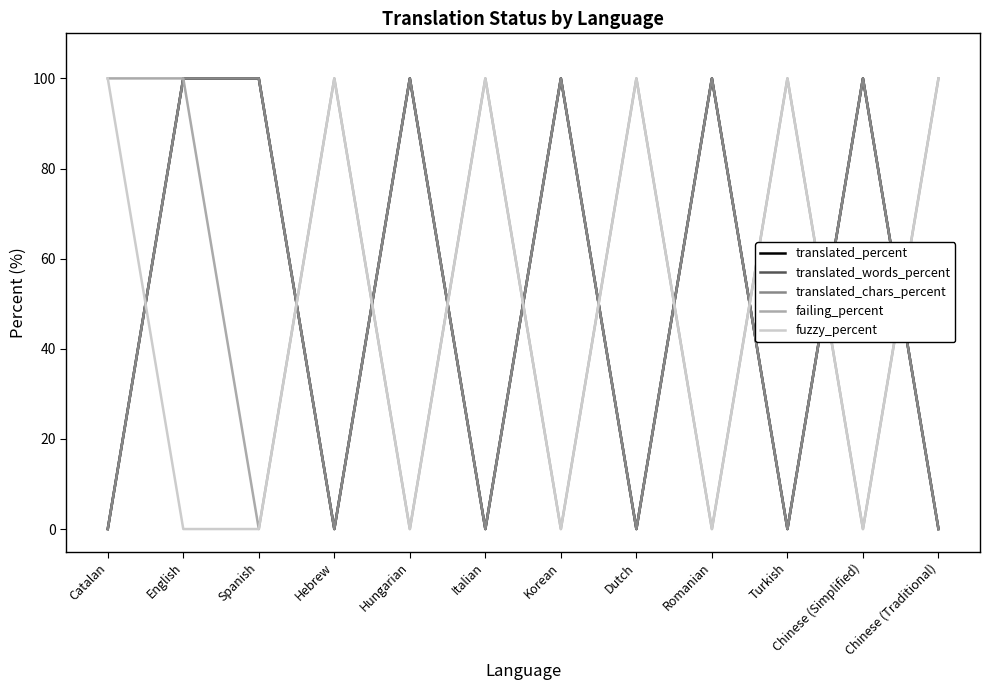

Is this an area chart (filled region under the line)?

No